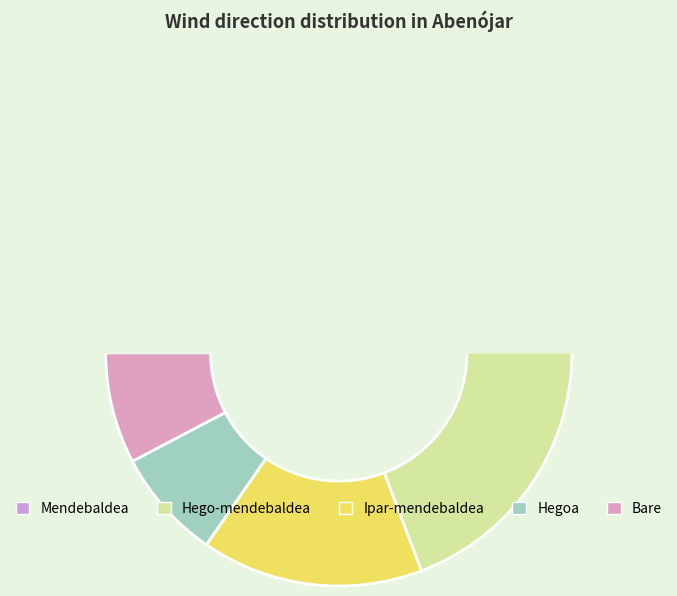

Count the number of slices in the pie.

5